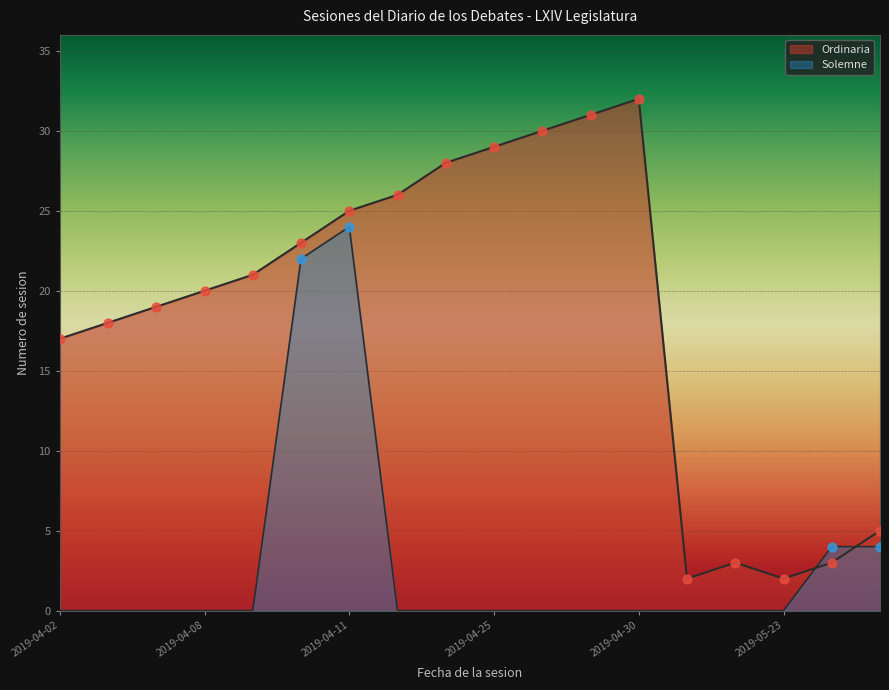

What is the change in value from 2019-04-03 to 2019-04-09?

+3